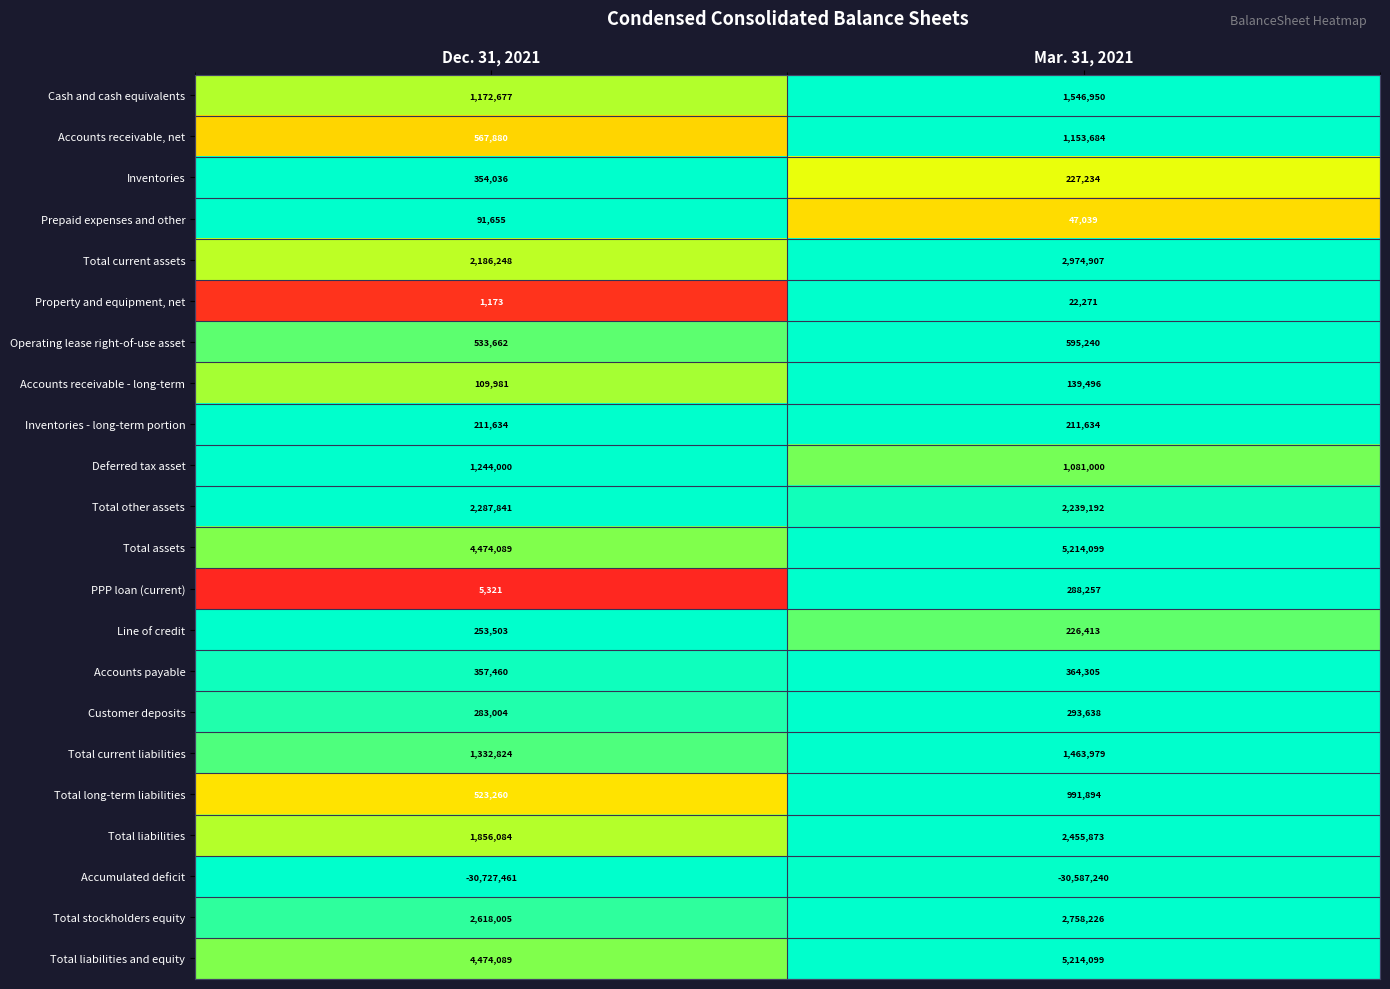

At which category does the chart reach its minimum across all series?

Dec. 31, 2021